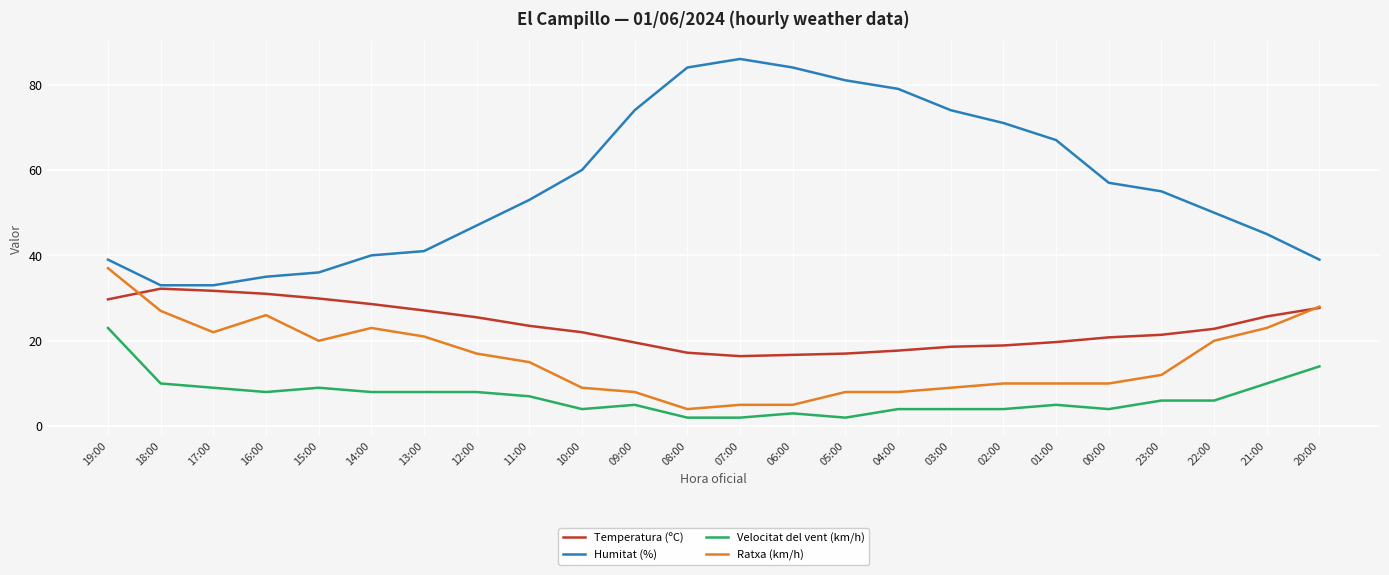

Is the value of Ratxa (km/h) at 06:00 greater than the value of Temperatura (ºC) at 05:00?

No